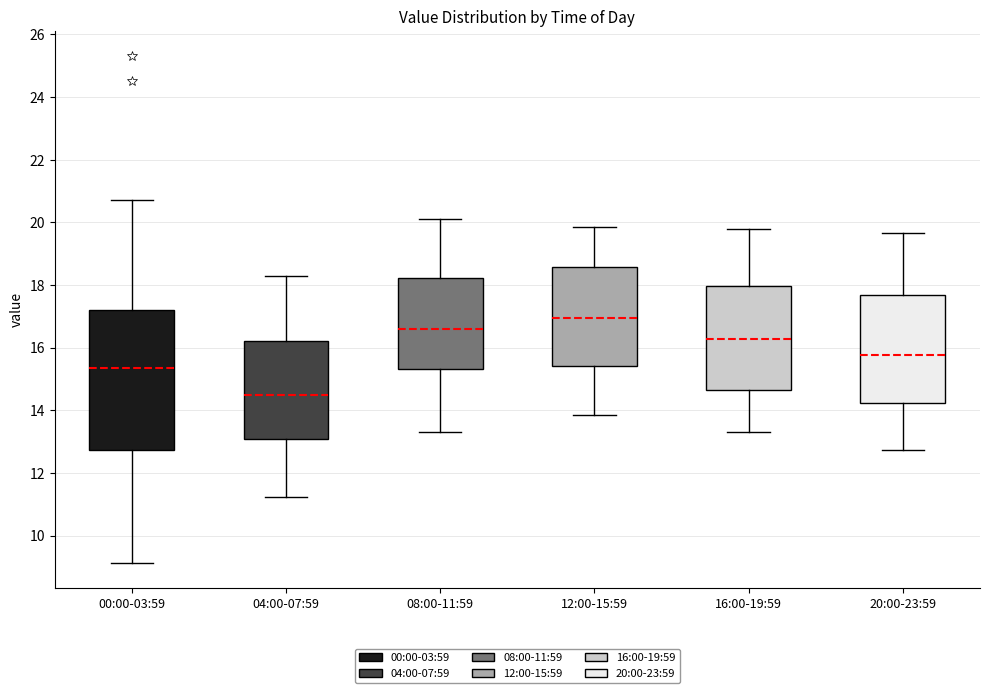

Reading left to right, read every box against the y-axis: the position of its median line, the range the box covers, and the ends of its whiskers. The values are not printed on the chart, so give them approximately, as read against the axis.

00:00-03:59: median 15.4, box 12.8 to 17.2, whiskers 9.2 to 20.8
04:00-07:59: median 14.4, box 13.2 to 16.2, whiskers 11.2 to 18.4
08:00-11:59: median 16.6, box 15.4 to 18.2, whiskers 13.4 to 20.2
12:00-15:59: median 17.0, box 15.4 to 18.6, whiskers 13.8 to 19.8
16:00-19:59: median 16.2, box 14.6 to 18.0, whiskers 13.4 to 19.8
20:00-23:59: median 15.8, box 14.2 to 17.6, whiskers 12.8 to 19.6